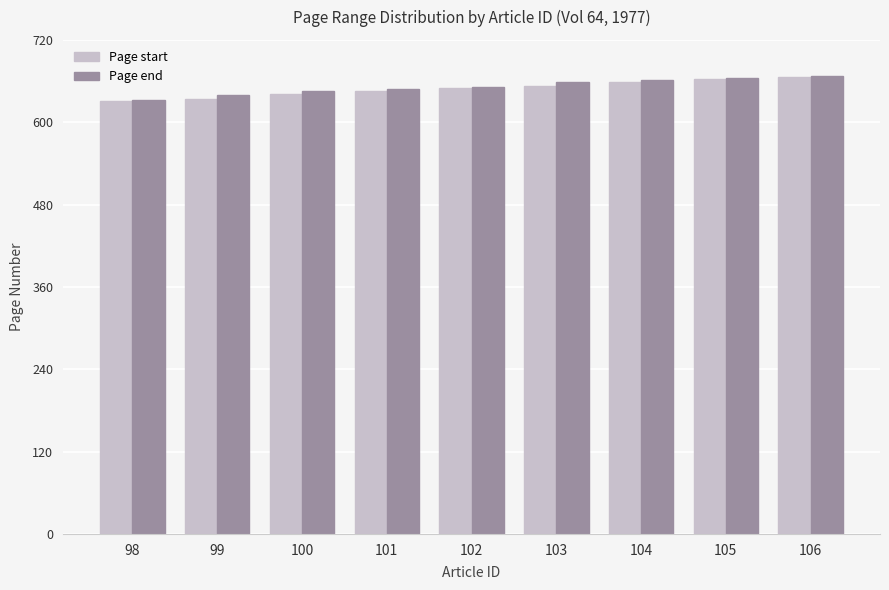

What is the maximum value for Page end?

668